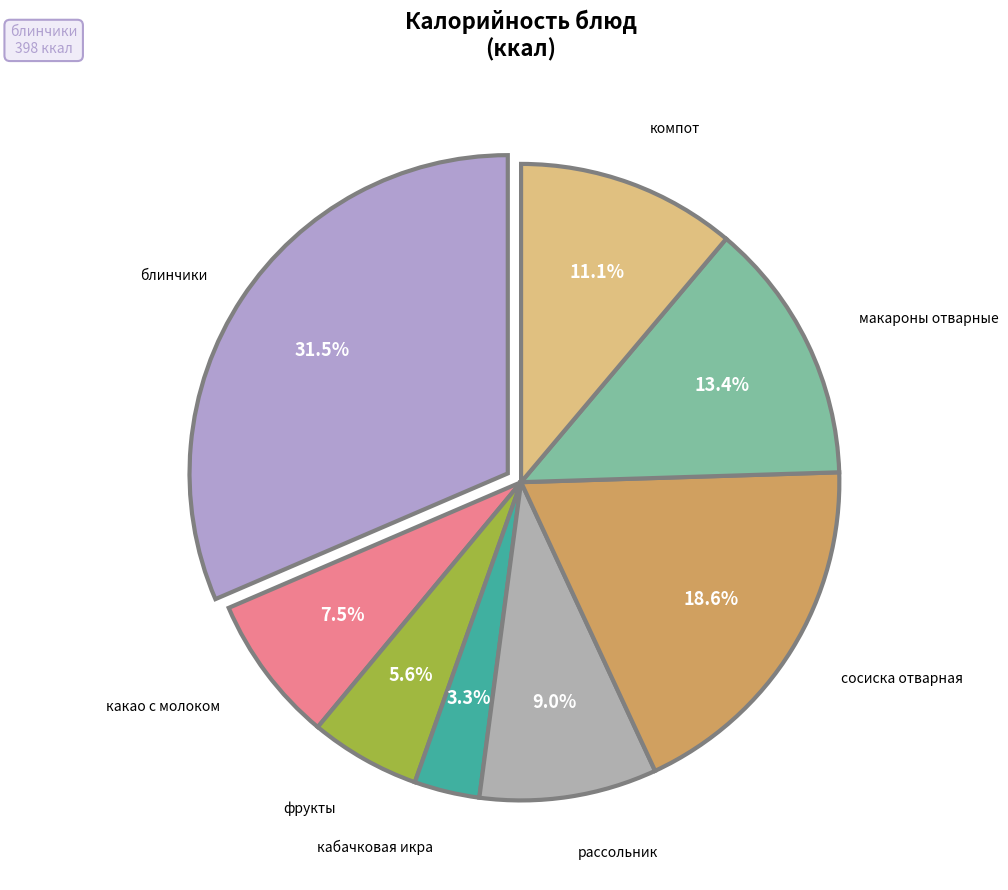

How many segments does this pie chart have?

8